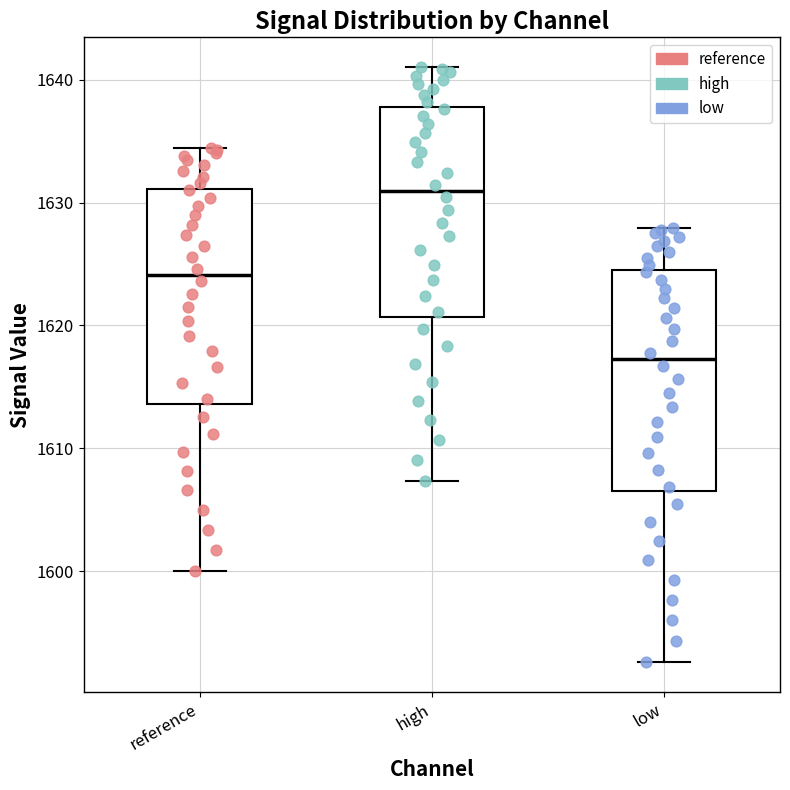

Reading left to right, read every box against the y-axis: the position of its median line, the range the box covers, and the ends of its whiskers. The values are not printed on the chart, so give them approximately, as read against the axis.

reference: median 1624, box 1614 to 1631, whiskers 1600 to 1634
high: median 1631, box 1621 to 1638, whiskers 1607 to 1641
low: median 1617, box 1607 to 1624, whiskers 1593 to 1628